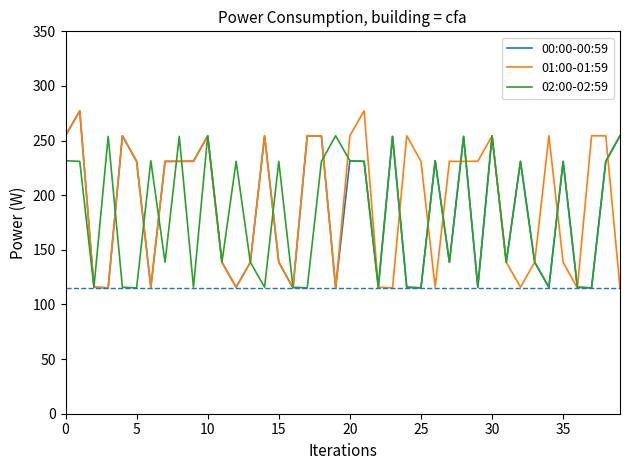

What is the smallest value displayed?

115.2